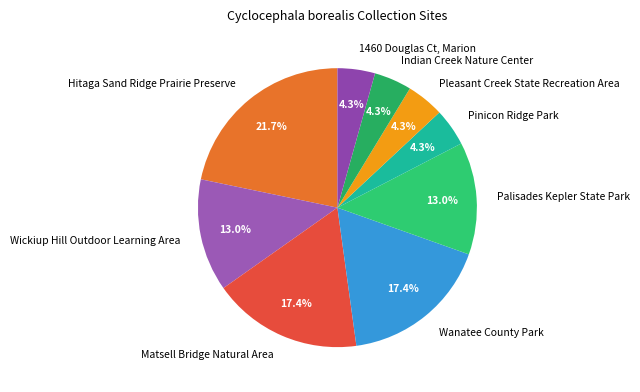

To the nearest percent, what portion does Matsell Bridge Natural Area represent?

17%